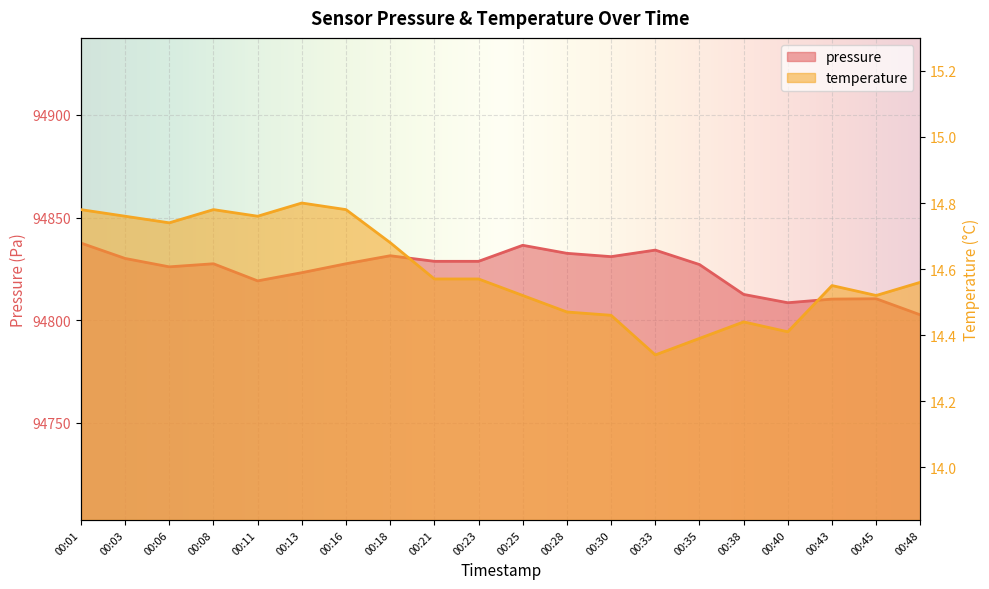

Reading left to right, transcribe all the data shown in this chart.

pressure: 00:01=94837.6	00:03=94830.1	00:06=94826.0	00:08=94827.5	00:11=94819.1	00:13=94823.1	00:16=94827.5	00:18=94831.4	00:21=94828.7	00:23=94828.7	00:25=94836.5	00:28=94832.6	00:30=94830.9	00:33=94834.1	00:35=94827.1	00:38=94812.5	00:40=94808.5	00:43=94810.2	00:45=94810.4	00:48=94802.6
temperature: 00:01=14.8	00:03=14.8	00:06=14.7	00:08=14.8	00:11=14.8	00:13=14.8	00:16=14.8	00:18=14.7	00:21=14.6	00:23=14.6	00:25=14.5	00:28=14.5	00:30=14.5	00:33=14.3	00:35=14.4	00:38=14.4	00:40=14.4	00:43=14.6	00:45=14.5	00:48=14.6